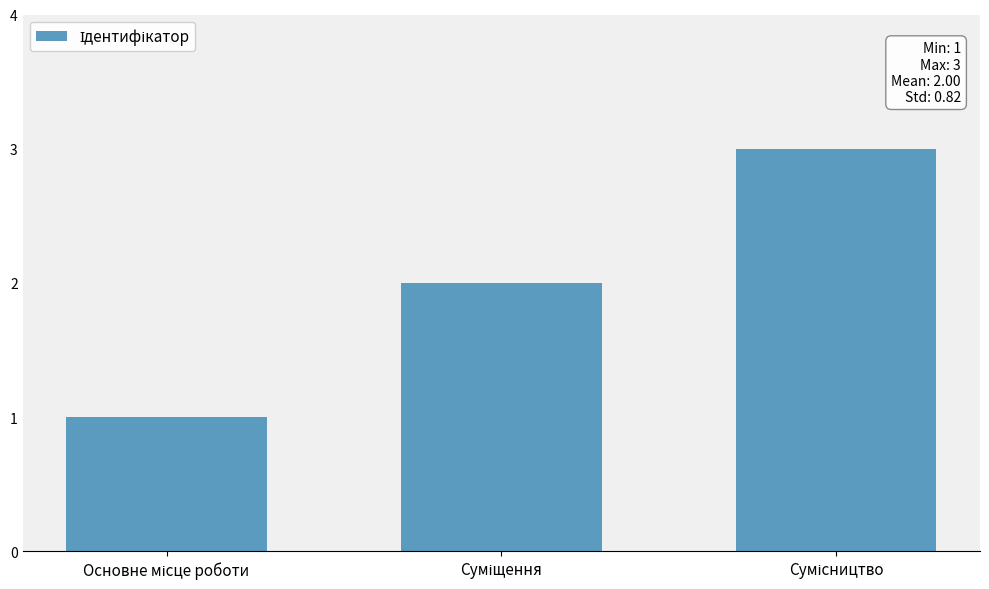

Does the chart contain stacked bars?

No